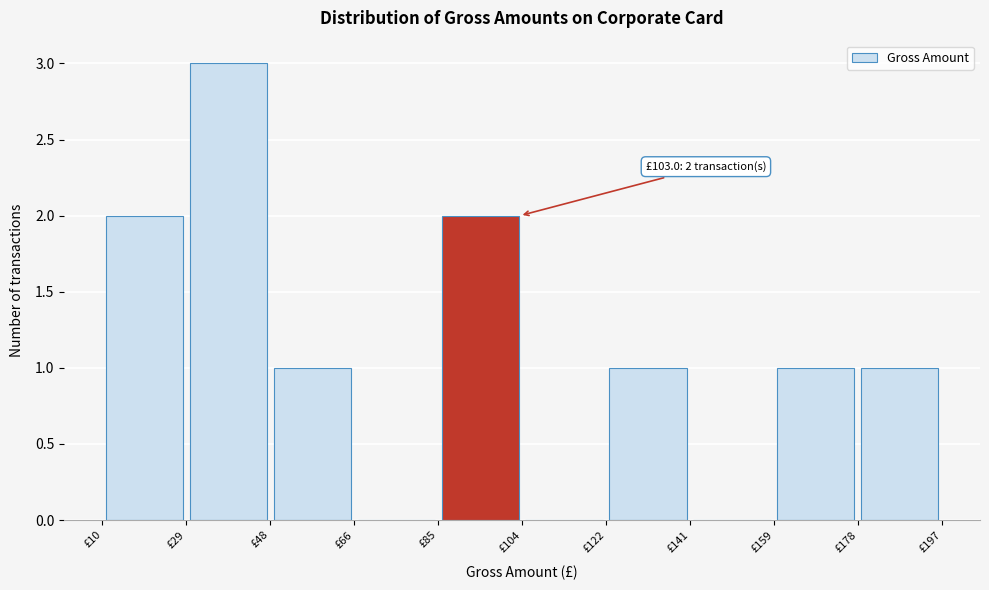

Over which range of the x-axis is the bar tallest?

30 to 48